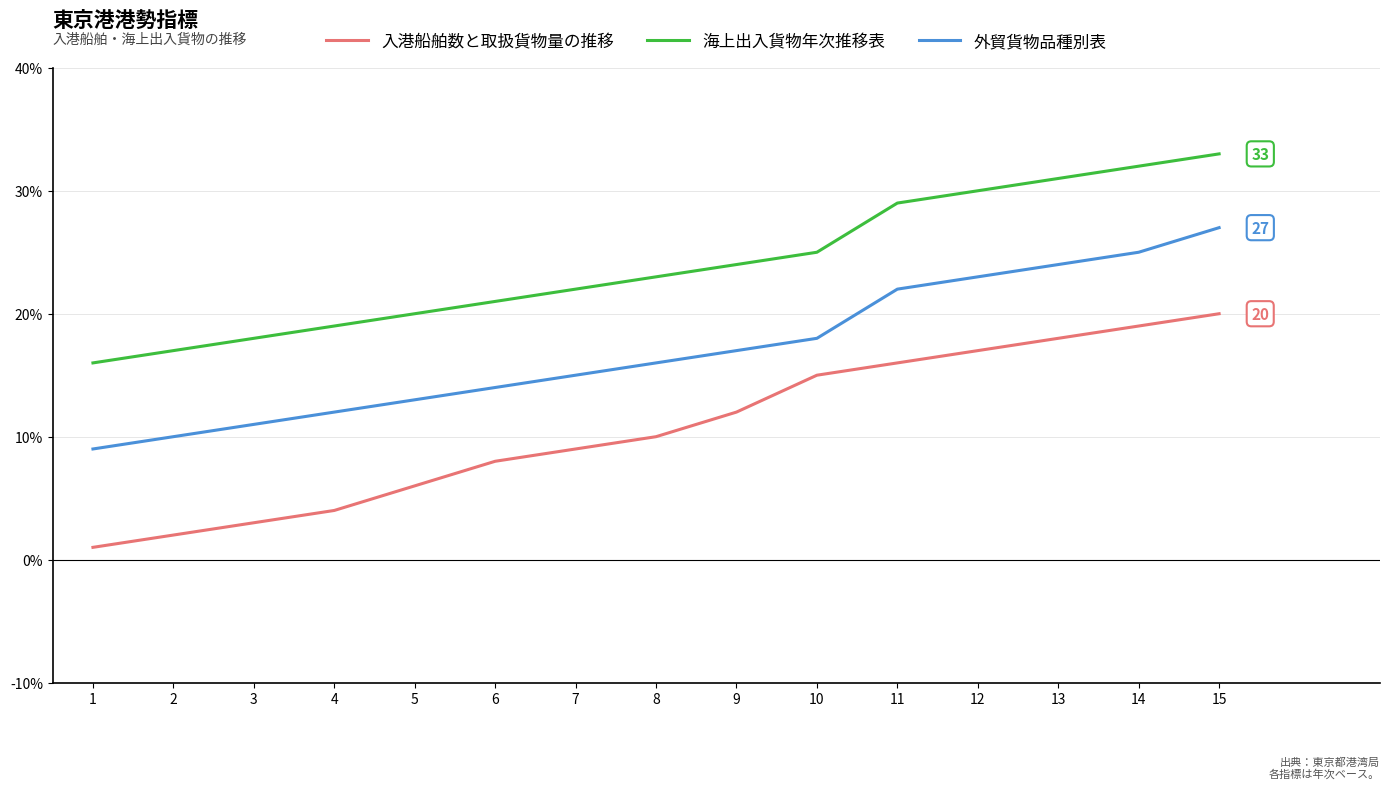

Which series changed the most between 3 and 14?

入港船舶数と取扱貨物量の推移